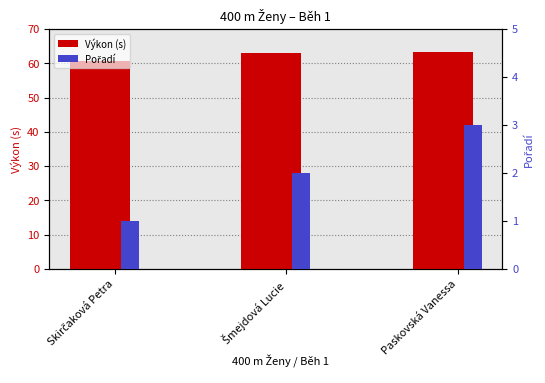

What is the average value of the Pořadí series?

2.0